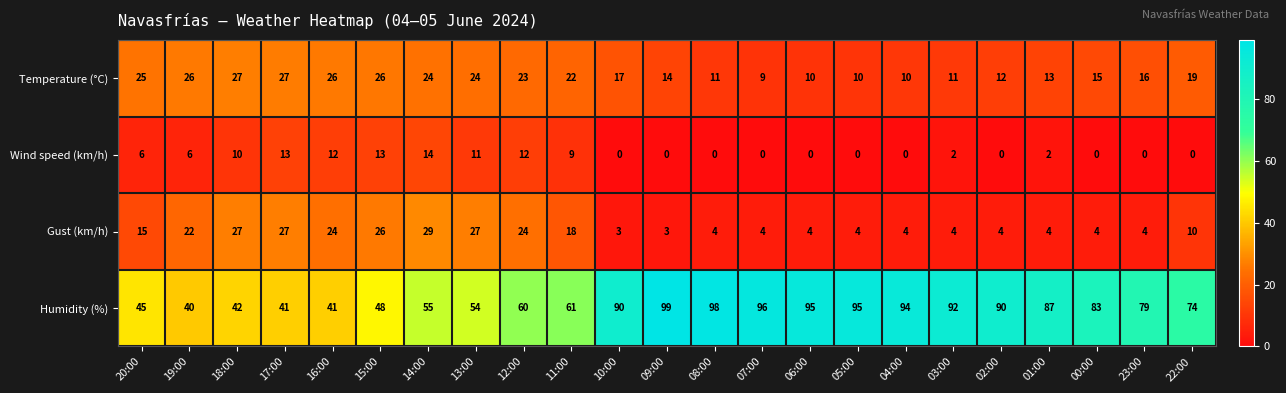

What is the difference between the highest and lowest values at 14:00?

41